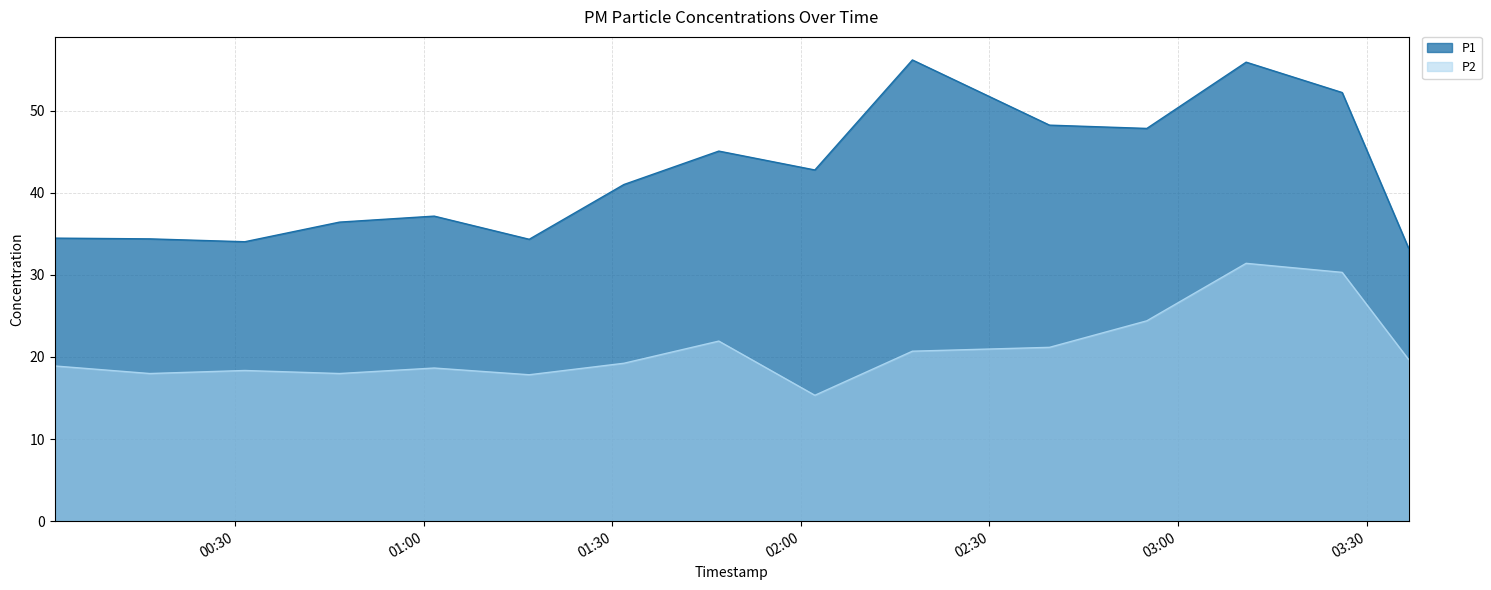

What is the sum of all P1 values?

633.2